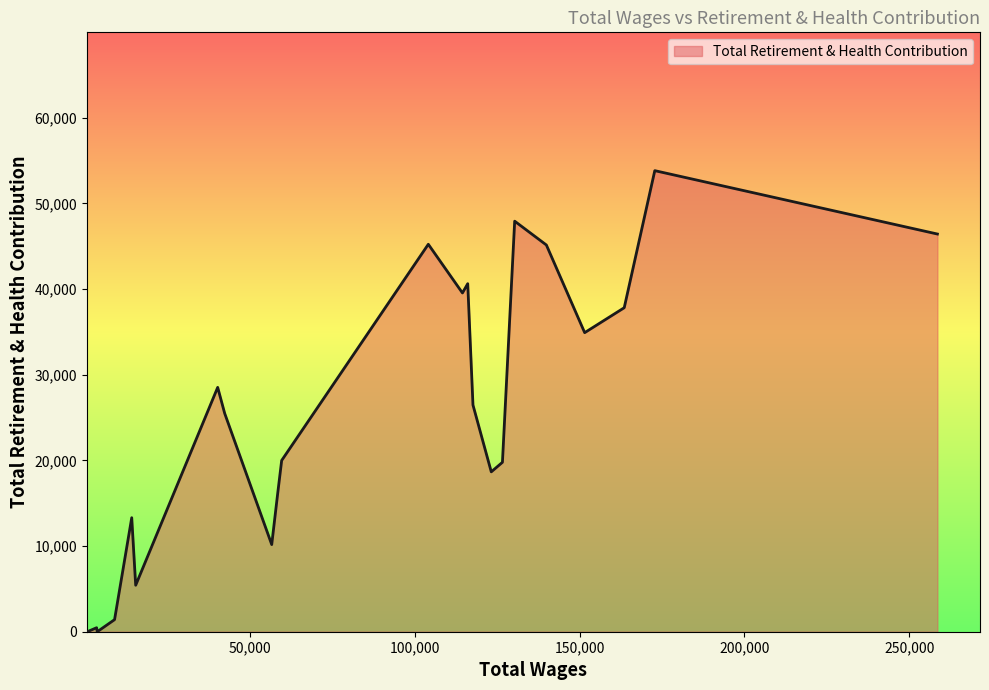

What is the greatest value displayed?

53834